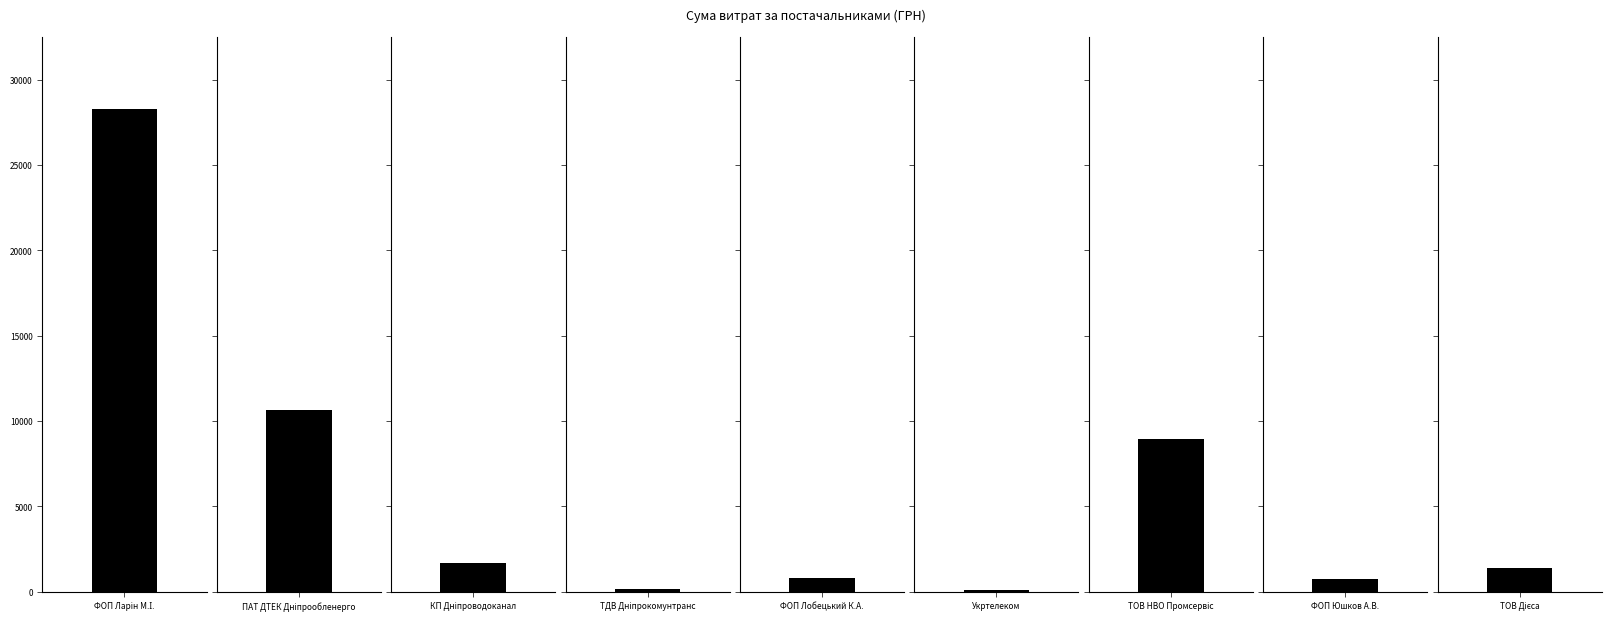

Reading left to right, what are all the values shown in this chart?

ФОП Ларін М.І.=28275.8	ПАТ ДТЕК Дніпрообленерго=10614.0	КП Дніпроводоканал=1645.1	ТДВ Дніпрокомунтранс=135.7	ФОП Лобецький К.А.=799.3	Укртелеком=102.0	ТОВ НВО Промсервіс=8965.7	ФОП Юшков А.В.=720.0	ТОВ Дієса=1399.9